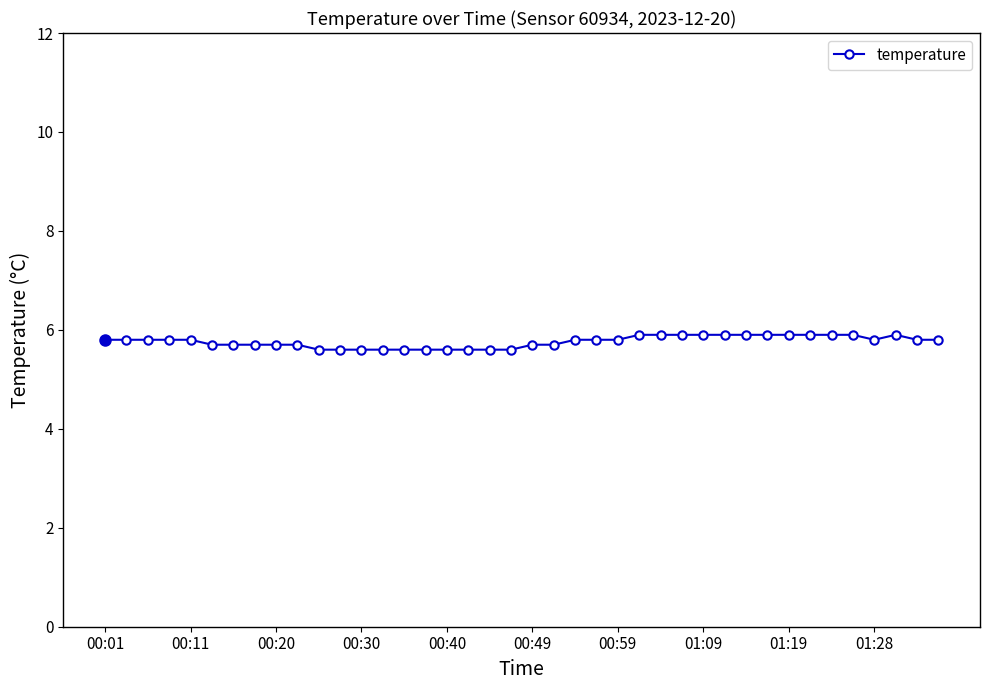

What is the difference between the second highest and second lowest values?

0.3